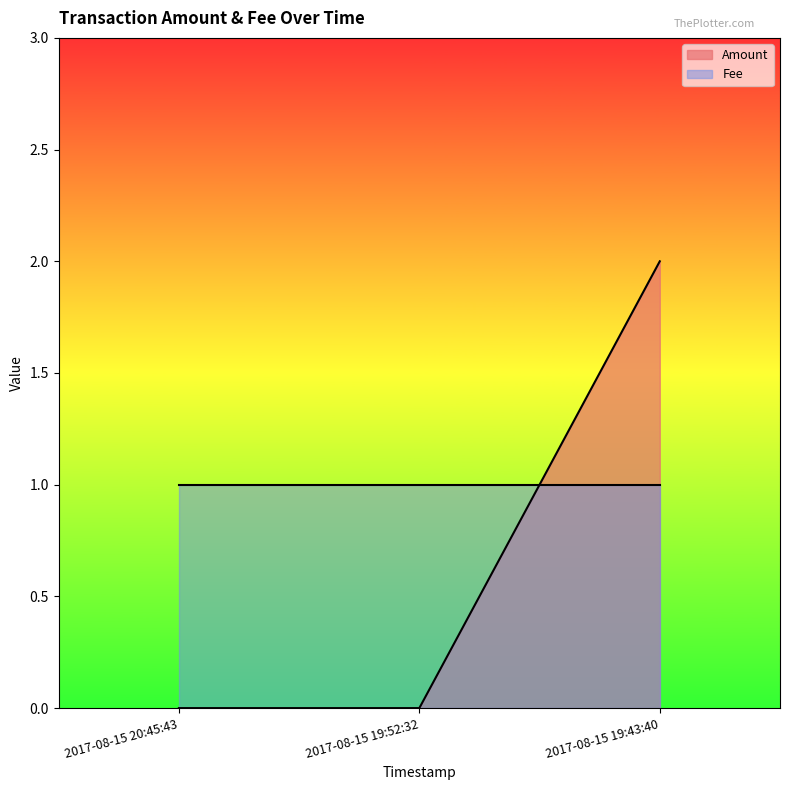

What is the sum of all values?

2